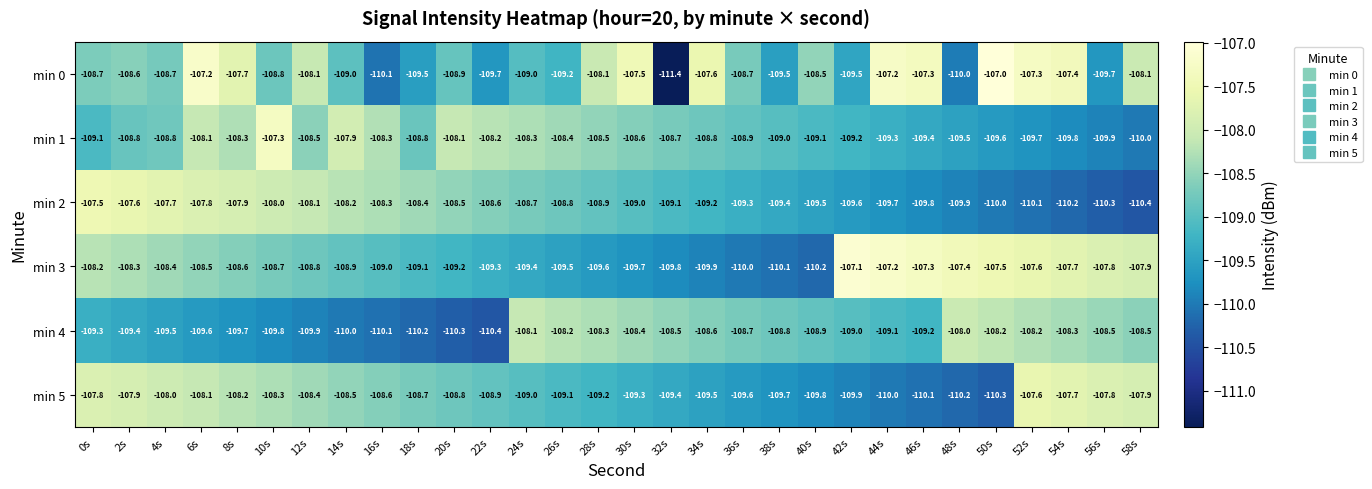

Which series has the largest range (max minus min)?

min 0